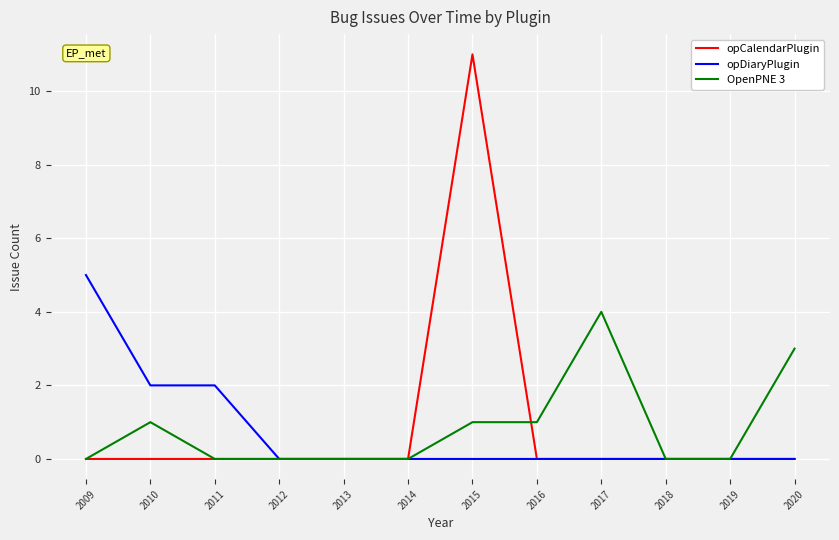

Reading left to right, extract all data points from this chart.

opCalendarPlugin: 2009=0	2010=0	2011=0	2012=0	2013=0	2014=0	2015=11	2016=0	2017=0	2018=0	2019=0	2020=0
opDiaryPlugin: 2009=5	2010=2	2011=2	2012=0	2013=0	2014=0	2015=0	2016=0	2017=0	2018=0	2019=0	2020=0
OpenPNE 3: 2009=0	2010=1	2011=0	2012=0	2013=0	2014=0	2015=1	2016=1	2017=4	2018=0	2019=0	2020=3